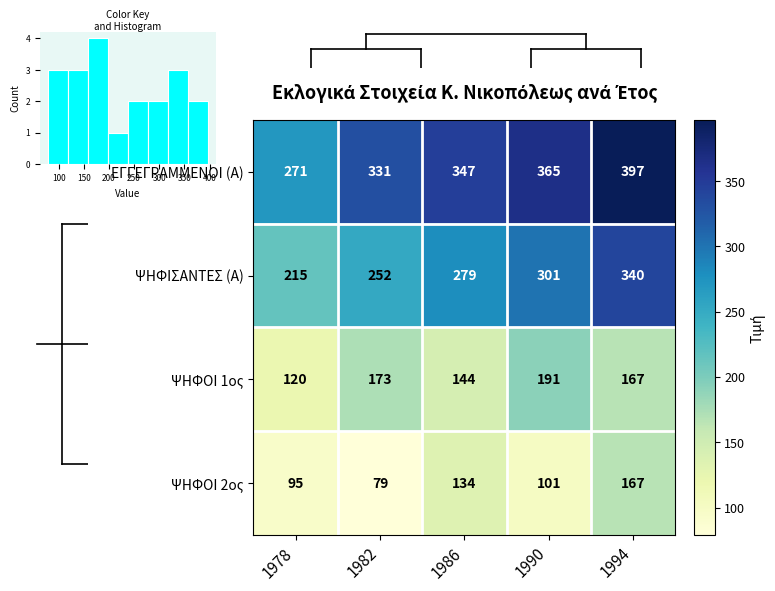

What is the difference between the second highest and second lowest values in the ΨΗΦΟΙ 2ος series?

39